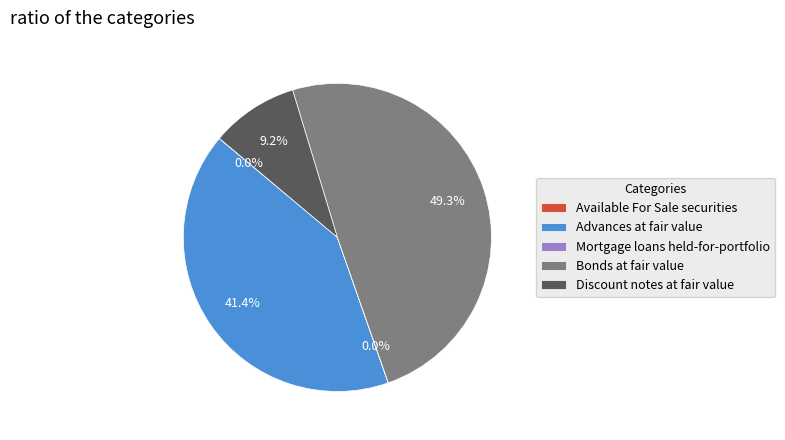

What is the largest slice in the pie chart?

Bonds at fair value